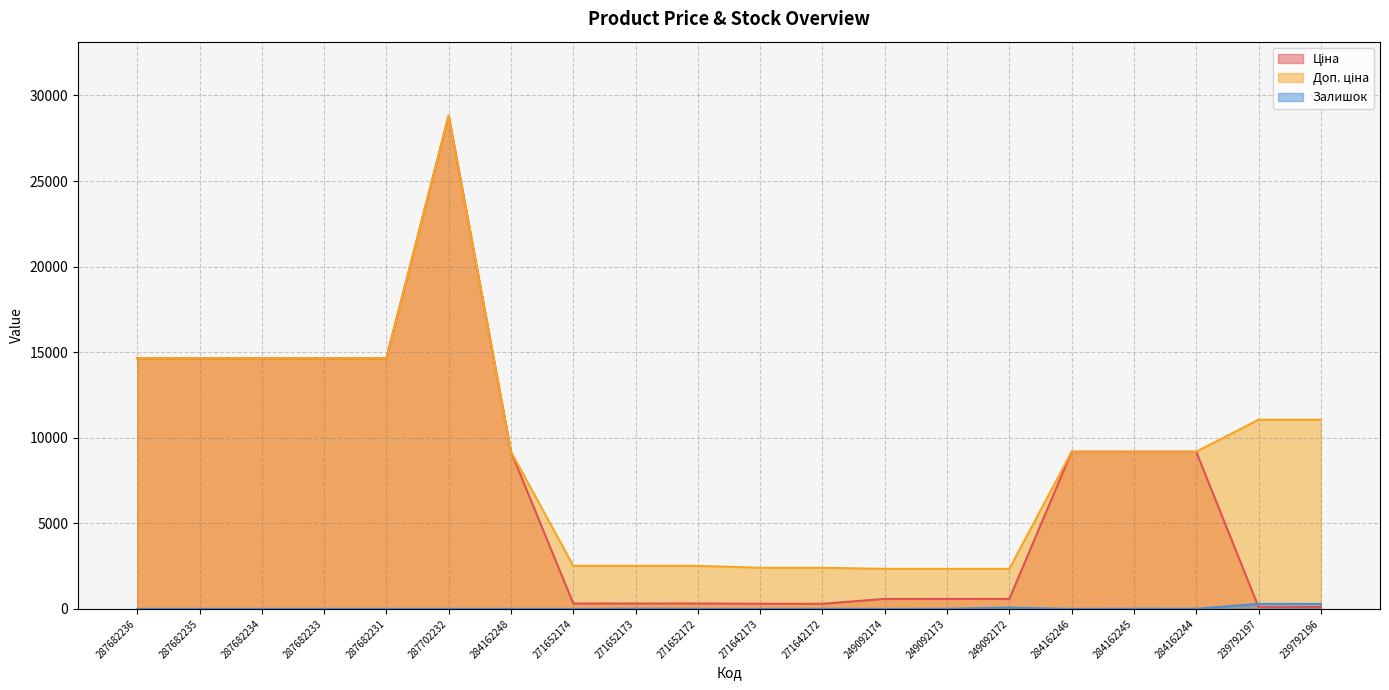

Reading left to right, list all the values displayed in this chart.

Ціна: 287682236=14649.6	287682235=14649.6	287682234=14649.6	287682233=14649.6	287682231=14649.6	287702232=28821.8	284162248=9185.1	271652174=314.7	271652173=314.7	271652172=314.7	271642173=300.6	271642172=300.6	249092174=584.9	249092173=584.9	249092172=584.9	284162246=9185.1	284162245=9185.1	284162244=9185.1	239792197=110.5	239792196=110.5
Доп. ціна: 287682236=14649.6	287682235=14649.6	287682234=14649.6	287682233=14649.6	287682231=14649.6	287702232=28821.8	284162248=9185.1	271652174=2517.5	271652173=2517.5	271652172=2517.5	271642173=2405.2	271642172=2405.2	249092174=2339.7	249092173=2339.7	249092172=2339.7	284162246=9185.1	284162245=9185.1	284162244=9185.1	239792197=11055.0	239792196=11055.0
Залишок: 287682236=0.0	287682235=0.0	287682234=0.0	287682233=0.0	287682231=0.0	287702232=0.0	284162248=0.0	271652174=0.0	271652173=14.0	271652172=6.0	271642173=0.0	271642172=9.0	249092174=0.0	249092173=8.0	249092172=78.0	284162246=0.0	284162245=11.0	284162244=9.0	239792197=295.0	239792196=290.0